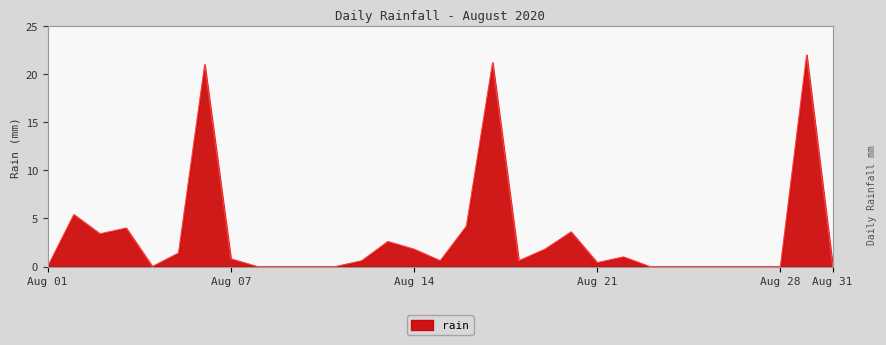

What is the difference between the maximum and minimum values?

22.0